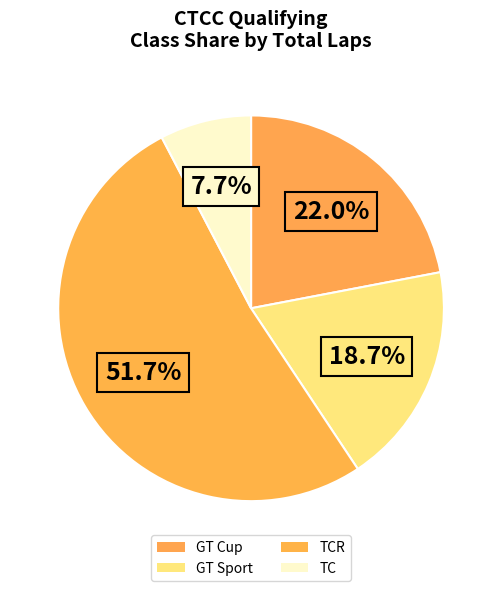

What percentage is the GT Cup slice, to the nearest percent?

22%